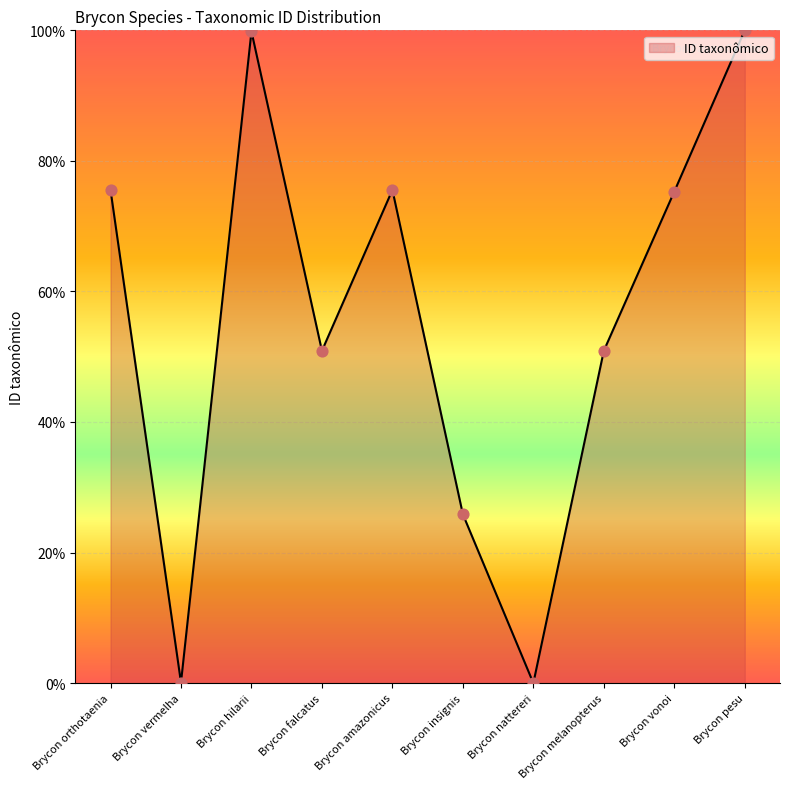

Which has a higher value, Brycon falcatus or Brycon hilarii?

Brycon hilarii